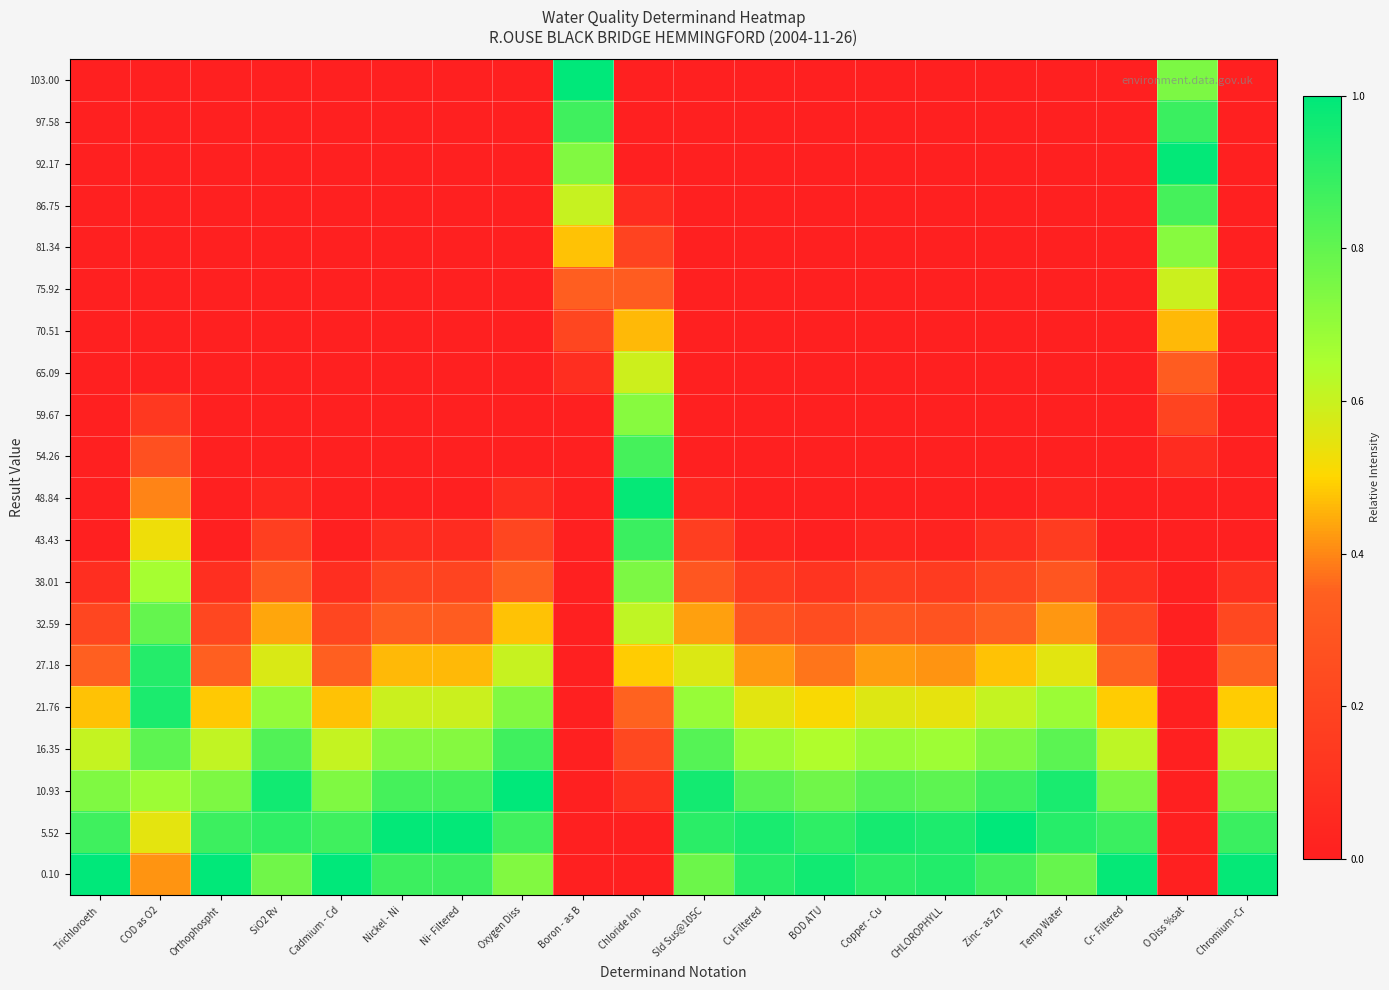

Reading left to right, list all the values displayed in this chart.

0.10: Trichloroeth=1.0	COD as O2=0.4	Orthophospht=1.0	SiO2 Rv=0.8	Cadmium - Cd=1.0	Nickel - Ni=0.9	Ni- Filtered=0.9	Oxygen Diss=0.7	Boron - as B=0.0	Chloride Ion=0.0	Sld Sus@105C=0.8	Cu Filtered=0.9	BOD ATU=1.0	Copper - Cu=0.9	CHLOROPHYLL=0.9	Zinc - as Zn=0.9	Temp Water=0.8	Cr- Filtered=1.0	O Diss %sat=0.0	Chromium -Cr=1.0
5.52: Trichloroeth=0.9	COD as O2=0.5	Orthophospht=0.9	SiO2 Rv=0.9	Cadmium - Cd=0.9	Nickel - Ni=1.0	Ni- Filtered=1.0	Oxygen Diss=0.9	Boron - as B=0.0	Chloride Ion=0.0	Sld Sus@105C=0.9	Cu Filtered=0.9	BOD ATU=0.9	Copper - Cu=1.0	CHLOROPHYLL=0.9	Zinc - as Zn=1.0	Temp Water=0.9	Cr- Filtered=0.9	O Diss %sat=0.0	Chromium -Cr=0.9
10.93: Trichloroeth=0.7	COD as O2=0.7	Orthophospht=0.7	SiO2 Rv=1.0	Cadmium - Cd=0.7	Nickel - Ni=0.9	Ni- Filtered=0.9	Oxygen Diss=1.0	Boron - as B=0.0	Chloride Ion=0.1	Sld Sus@105C=1.0	Cu Filtered=0.8	BOD ATU=0.8	Copper - Cu=0.8	CHLOROPHYLL=0.8	Zinc - as Zn=0.9	Temp Water=0.9	Cr- Filtered=0.7	O Diss %sat=0.0	Chromium -Cr=0.7
16.35: Trichloroeth=0.6	COD as O2=0.8	Orthophospht=0.6	SiO2 Rv=0.8	Cadmium - Cd=0.6	Nickel - Ni=0.7	Ni- Filtered=0.7	Oxygen Diss=0.9	Boron - as B=0.0	Chloride Ion=0.2	Sld Sus@105C=0.8	Cu Filtered=0.7	BOD ATU=0.6	Copper - Cu=0.7	CHLOROPHYLL=0.7	Zinc - as Zn=0.7	Temp Water=0.8	Cr- Filtered=0.6	O Diss %sat=0.0	Chromium -Cr=0.6
21.76: Trichloroeth=0.5	COD as O2=0.9	Orthophospht=0.5	SiO2 Rv=0.7	Cadmium - Cd=0.5	Nickel - Ni=0.6	Ni- Filtered=0.6	Oxygen Diss=0.7	Boron - as B=0.0	Chloride Ion=0.4	Sld Sus@105C=0.7	Cu Filtered=0.6	BOD ATU=0.5	Copper - Cu=0.6	CHLOROPHYLL=0.5	Zinc - as Zn=0.6	Temp Water=0.7	Cr- Filtered=0.5	O Diss %sat=0.0	Chromium -Cr=0.5
27.18: Trichloroeth=0.3	COD as O2=0.9	Orthophospht=0.3	SiO2 Rv=0.6	Cadmium - Cd=0.3	Nickel - Ni=0.5	Ni- Filtered=0.5	Oxygen Diss=0.6	Boron - as B=0.0	Chloride Ion=0.5	Sld Sus@105C=0.6	Cu Filtered=0.4	BOD ATU=0.4	Copper - Cu=0.4	CHLOROPHYLL=0.4	Zinc - as Zn=0.5	Temp Water=0.6	Cr- Filtered=0.4	O Diss %sat=0.0	Chromium -Cr=0.4
32.59: Trichloroeth=0.2	COD as O2=0.8	Orthophospht=0.2	SiO2 Rv=0.4	Cadmium - Cd=0.2	Nickel - Ni=0.3	Ni- Filtered=0.3	Oxygen Diss=0.5	Boron - as B=0.0	Chloride Ion=0.6	Sld Sus@105C=0.4	Cu Filtered=0.3	BOD ATU=0.2	Copper - Cu=0.3	CHLOROPHYLL=0.3	Zinc - as Zn=0.3	Temp Water=0.4	Cr- Filtered=0.2	O Diss %sat=0.0	Chromium -Cr=0.2
38.01: Trichloroeth=0.1	COD as O2=0.7	Orthophospht=0.1	SiO2 Rv=0.3	Cadmium - Cd=0.1	Nickel - Ni=0.2	Ni- Filtered=0.2	Oxygen Diss=0.3	Boron - as B=0.0	Chloride Ion=0.7	Sld Sus@105C=0.3	Cu Filtered=0.2	BOD ATU=0.1	Copper - Cu=0.2	CHLOROPHYLL=0.2	Zinc - as Zn=0.2	Temp Water=0.3	Cr- Filtered=0.1	O Diss %sat=0.0	Chromium -Cr=0.1
43.43: Trichloroeth=0.0	COD as O2=0.5	Orthophospht=0.0	SiO2 Rv=0.2	Cadmium - Cd=0.0	Nickel - Ni=0.1	Ni- Filtered=0.1	Oxygen Diss=0.2	Boron - as B=0.0	Chloride Ion=0.9	Sld Sus@105C=0.2	Cu Filtered=0.0	BOD ATU=0.0	Copper - Cu=0.0	CHLOROPHYLL=0.0	Zinc - as Zn=0.1	Temp Water=0.2	Cr- Filtered=0.0	O Diss %sat=0.0	Chromium -Cr=0.0
48.84: Trichloroeth=0.0	COD as O2=0.4	Orthophospht=0.0	SiO2 Rv=0.0	Cadmium - Cd=0.0	Nickel - Ni=0.0	Ni- Filtered=0.0	Oxygen Diss=0.1	Boron - as B=0.0	Chloride Ion=1.0	Sld Sus@105C=0.0	Cu Filtered=0.0	BOD ATU=0.0	Copper - Cu=0.0	CHLOROPHYLL=0.0	Zinc - as Zn=0.0	Temp Water=0.0	Cr- Filtered=0.0	O Diss %sat=0.0	Chromium -Cr=0.0
54.26: Trichloroeth=0.0	COD as O2=0.3	Orthophospht=0.0	SiO2 Rv=0.0	Cadmium - Cd=0.0	Nickel - Ni=0.0	Ni- Filtered=0.0	Oxygen Diss=0.0	Boron - as B=0.0	Chloride Ion=0.9	Sld Sus@105C=0.0	Cu Filtered=0.0	BOD ATU=0.0	Copper - Cu=0.0	CHLOROPHYLL=0.0	Zinc - as Zn=0.0	Temp Water=0.0	Cr- Filtered=0.0	O Diss %sat=0.1	Chromium -Cr=0.0
59.67: Trichloroeth=0.0	COD as O2=0.1	Orthophospht=0.0	SiO2 Rv=0.0	Cadmium - Cd=0.0	Nickel - Ni=0.0	Ni- Filtered=0.0	Oxygen Diss=0.0	Boron - as B=0.0	Chloride Ion=0.7	Sld Sus@105C=0.0	Cu Filtered=0.0	BOD ATU=0.0	Copper - Cu=0.0	CHLOROPHYLL=0.0	Zinc - as Zn=0.0	Temp Water=0.0	Cr- Filtered=0.0	O Diss %sat=0.2	Chromium -Cr=0.0
65.09: Trichloroeth=0.0	COD as O2=0.0	Orthophospht=0.0	SiO2 Rv=0.0	Cadmium - Cd=0.0	Nickel - Ni=0.0	Ni- Filtered=0.0	Oxygen Diss=0.0	Boron - as B=0.1	Chloride Ion=0.6	Sld Sus@105C=0.0	Cu Filtered=0.0	BOD ATU=0.0	Copper - Cu=0.0	CHLOROPHYLL=0.0	Zinc - as Zn=0.0	Temp Water=0.0	Cr- Filtered=0.0	O Diss %sat=0.3	Chromium -Cr=0.0
70.51: Trichloroeth=0.0	COD as O2=0.0	Orthophospht=0.0	SiO2 Rv=0.0	Cadmium - Cd=0.0	Nickel - Ni=0.0	Ni- Filtered=0.0	Oxygen Diss=0.0	Boron - as B=0.2	Chloride Ion=0.5	Sld Sus@105C=0.0	Cu Filtered=0.0	BOD ATU=0.0	Copper - Cu=0.0	CHLOROPHYLL=0.0	Zinc - as Zn=0.0	Temp Water=0.0	Cr- Filtered=0.0	O Diss %sat=0.5	Chromium -Cr=0.0
75.92: Trichloroeth=0.0	COD as O2=0.0	Orthophospht=0.0	SiO2 Rv=0.0	Cadmium - Cd=0.0	Nickel - Ni=0.0	Ni- Filtered=0.0	Oxygen Diss=0.0	Boron - as B=0.3	Chloride Ion=0.3	Sld Sus@105C=0.0	Cu Filtered=0.0	BOD ATU=0.0	Copper - Cu=0.0	CHLOROPHYLL=0.0	Zinc - as Zn=0.0	Temp Water=0.0	Cr- Filtered=0.0	O Diss %sat=0.6	Chromium -Cr=0.0
81.34: Trichloroeth=0.0	COD as O2=0.0	Orthophospht=0.0	SiO2 Rv=0.0	Cadmium - Cd=0.0	Nickel - Ni=0.0	Ni- Filtered=0.0	Oxygen Diss=0.0	Boron - as B=0.5	Chloride Ion=0.2	Sld Sus@105C=0.0	Cu Filtered=0.0	BOD ATU=0.0	Copper - Cu=0.0	CHLOROPHYLL=0.0	Zinc - as Zn=0.0	Temp Water=0.0	Cr- Filtered=0.0	O Diss %sat=0.7	Chromium -Cr=0.0
86.75: Trichloroeth=0.0	COD as O2=0.0	Orthophospht=0.0	SiO2 Rv=0.0	Cadmium - Cd=0.0	Nickel - Ni=0.0	Ni- Filtered=0.0	Oxygen Diss=0.0	Boron - as B=0.6	Chloride Ion=0.1	Sld Sus@105C=0.0	Cu Filtered=0.0	BOD ATU=0.0	Copper - Cu=0.0	CHLOROPHYLL=0.0	Zinc - as Zn=0.0	Temp Water=0.0	Cr- Filtered=0.0	O Diss %sat=0.9	Chromium -Cr=0.0
92.17: Trichloroeth=0.0	COD as O2=0.0	Orthophospht=0.0	SiO2 Rv=0.0	Cadmium - Cd=0.0	Nickel - Ni=0.0	Ni- Filtered=0.0	Oxygen Diss=0.0	Boron - as B=0.7	Chloride Ion=0.0	Sld Sus@105C=0.0	Cu Filtered=0.0	BOD ATU=0.0	Copper - Cu=0.0	CHLOROPHYLL=0.0	Zinc - as Zn=0.0	Temp Water=0.0	Cr- Filtered=0.0	O Diss %sat=1.0	Chromium -Cr=0.0
97.58: Trichloroeth=0.0	COD as O2=0.0	Orthophospht=0.0	SiO2 Rv=0.0	Cadmium - Cd=0.0	Nickel - Ni=0.0	Ni- Filtered=0.0	Oxygen Diss=0.0	Boron - as B=0.9	Chloride Ion=0.0	Sld Sus@105C=0.0	Cu Filtered=0.0	BOD ATU=0.0	Copper - Cu=0.0	CHLOROPHYLL=0.0	Zinc - as Zn=0.0	Temp Water=0.0	Cr- Filtered=0.0	O Diss %sat=0.9	Chromium -Cr=0.0
103.00: Trichloroeth=0.0	COD as O2=0.0	Orthophospht=0.0	SiO2 Rv=0.0	Cadmium - Cd=0.0	Nickel - Ni=0.0	Ni- Filtered=0.0	Oxygen Diss=0.0	Boron - as B=1.0	Chloride Ion=0.0	Sld Sus@105C=0.0	Cu Filtered=0.0	BOD ATU=0.0	Copper - Cu=0.0	CHLOROPHYLL=0.0	Zinc - as Zn=0.0	Temp Water=0.0	Cr- Filtered=0.0	O Diss %sat=0.7	Chromium -Cr=0.0